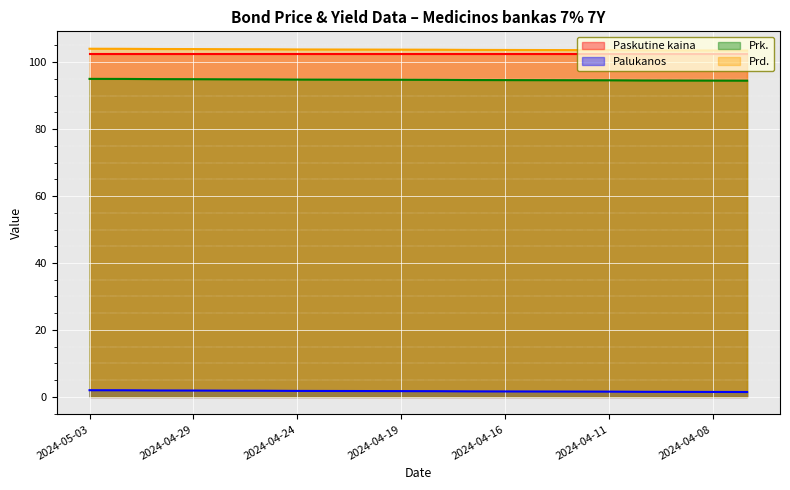

Which series has the largest total across all categories?

Prd.